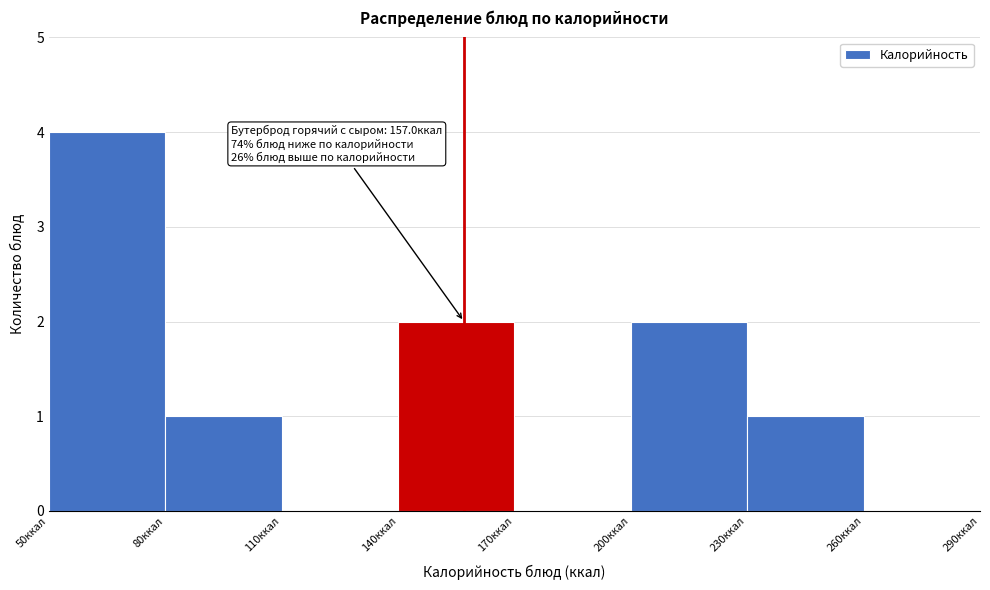

Which range on the x-axis has the tallest bar?

50 to 80